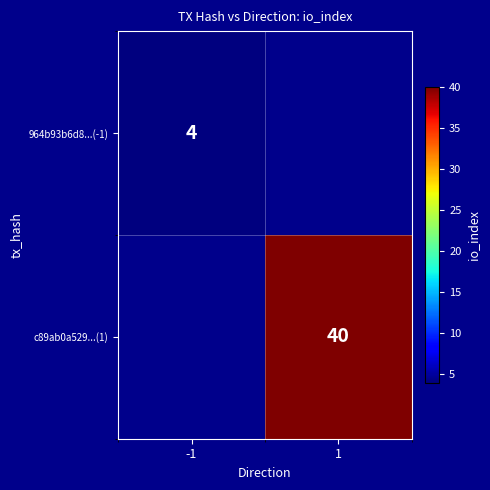

At how many categories does at least one series exceed 29?

1